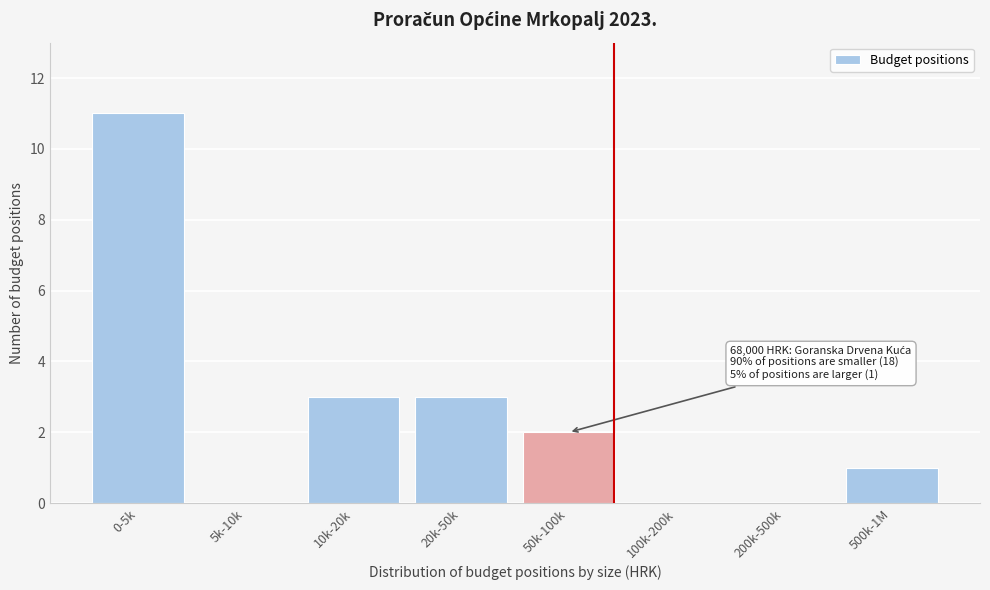

What is the sum of all values?

20